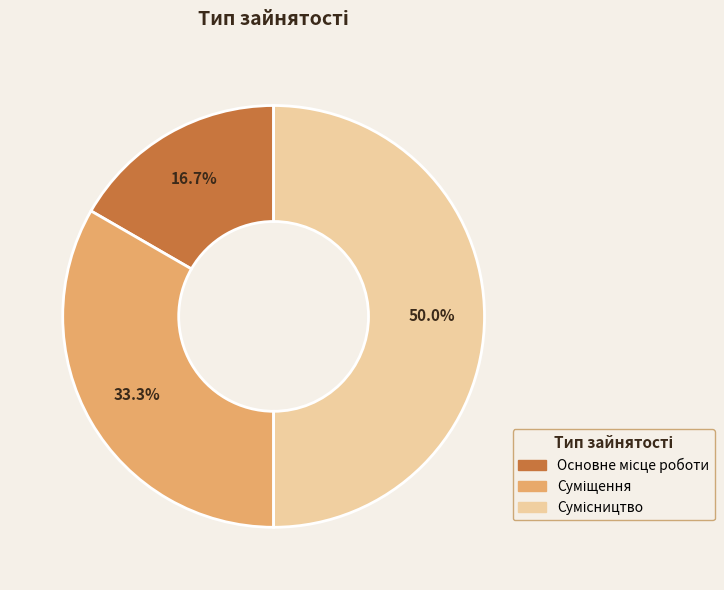

What portion of the pie excludes Основне місце роботи?

83.3%